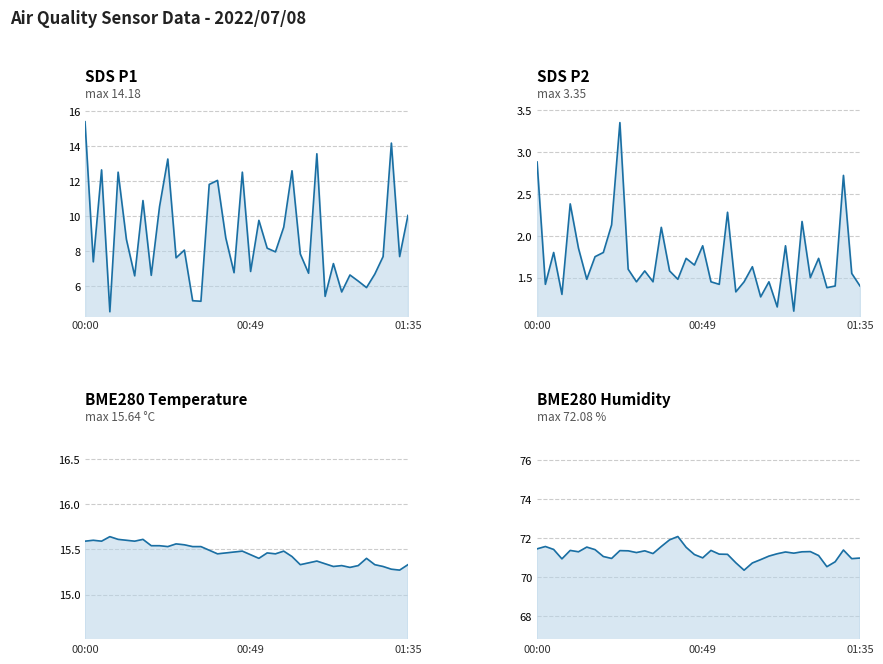

What is the difference between the maximum and minimum values in the SDS_P2 series?

2.2